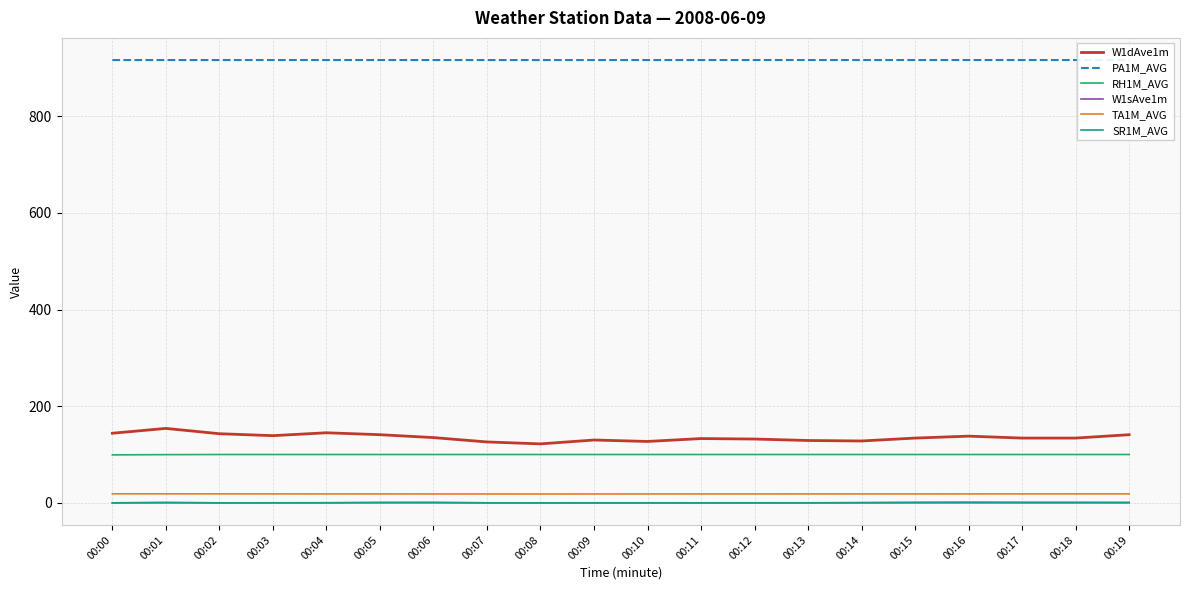

What are all the series names shown in the legend?

W1dAve1m, PA1M_AVG, RH1M_AVG, W1sAve1m, TA1M_AVG, SR1M_AVG